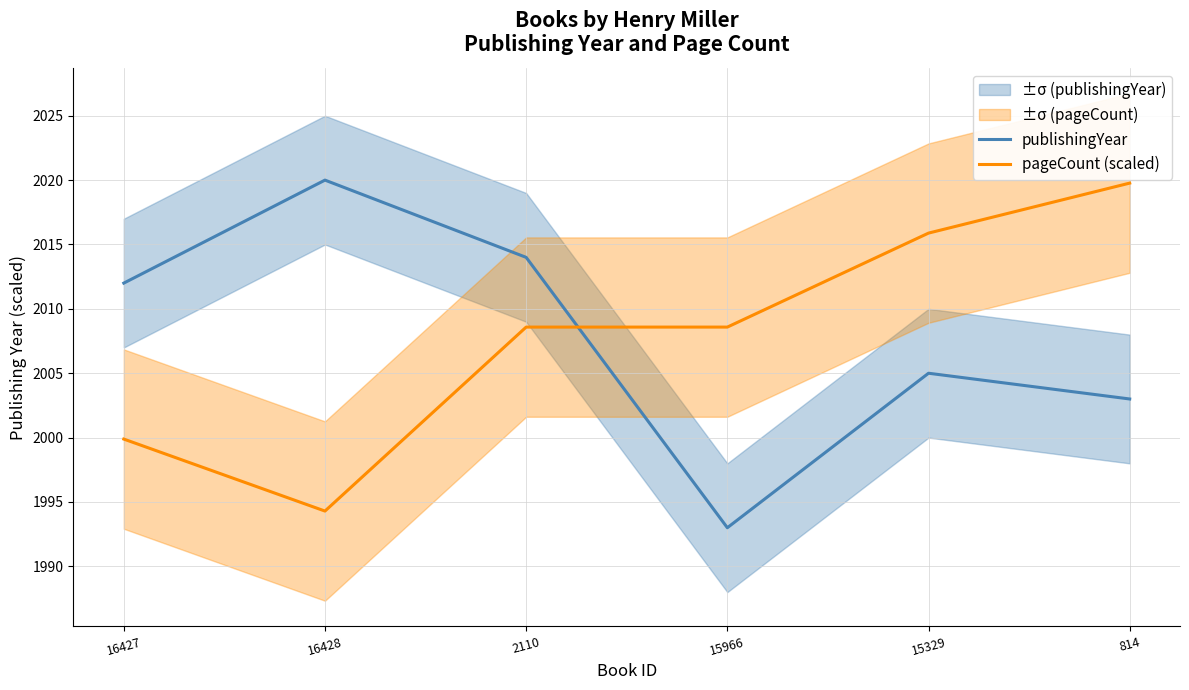

At which label does publishingYear reach its minimum?

15966